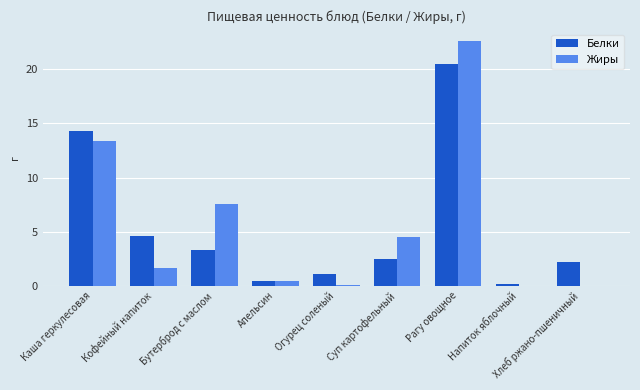

How many series are shown in this chart?

2